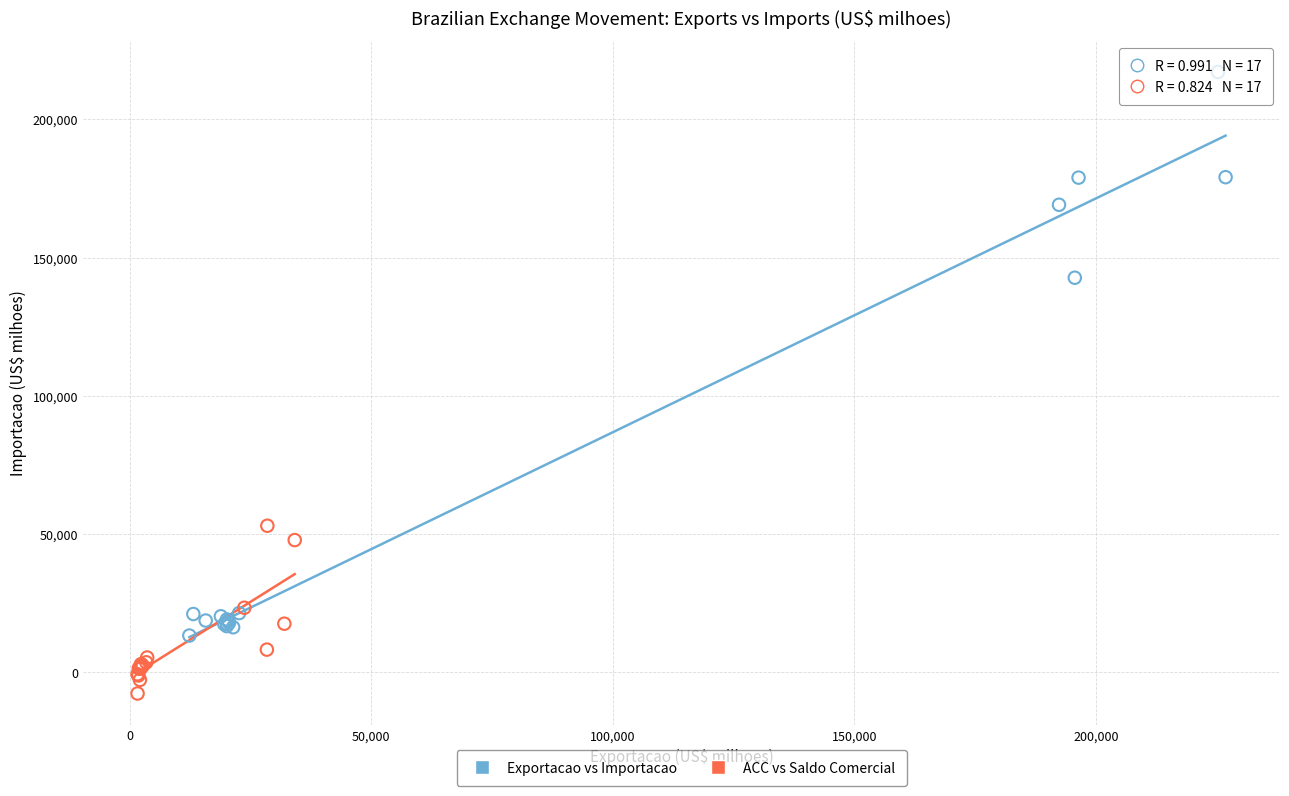

Which series reaches the maximum Y coordinate?

Exportacao vs Importacao